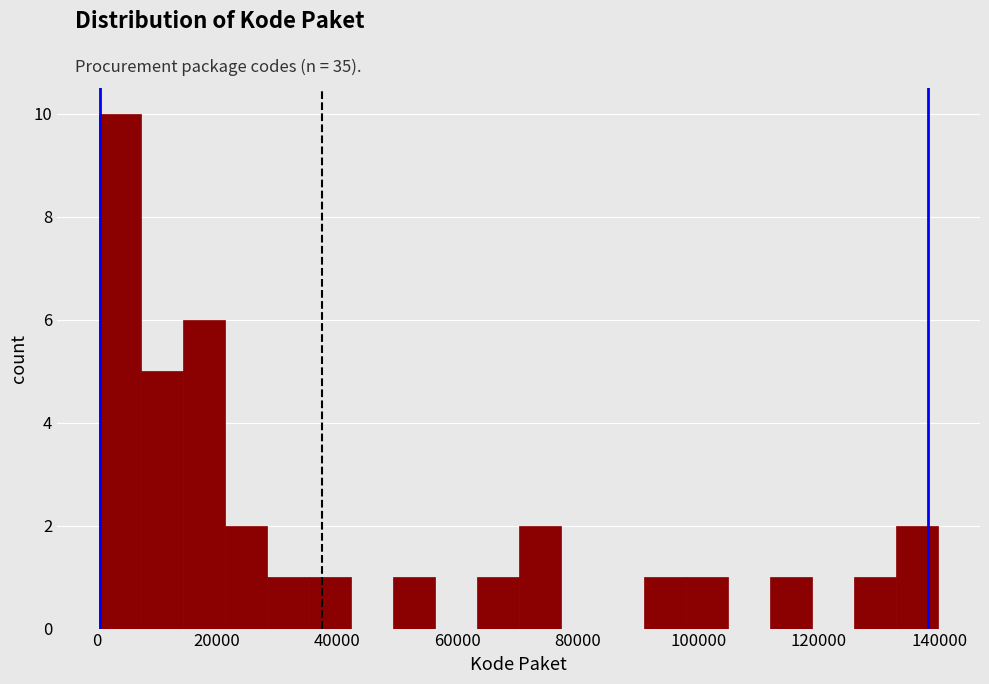

Read against the x-axis, roughly where is the centre of the tallest bar?

4000